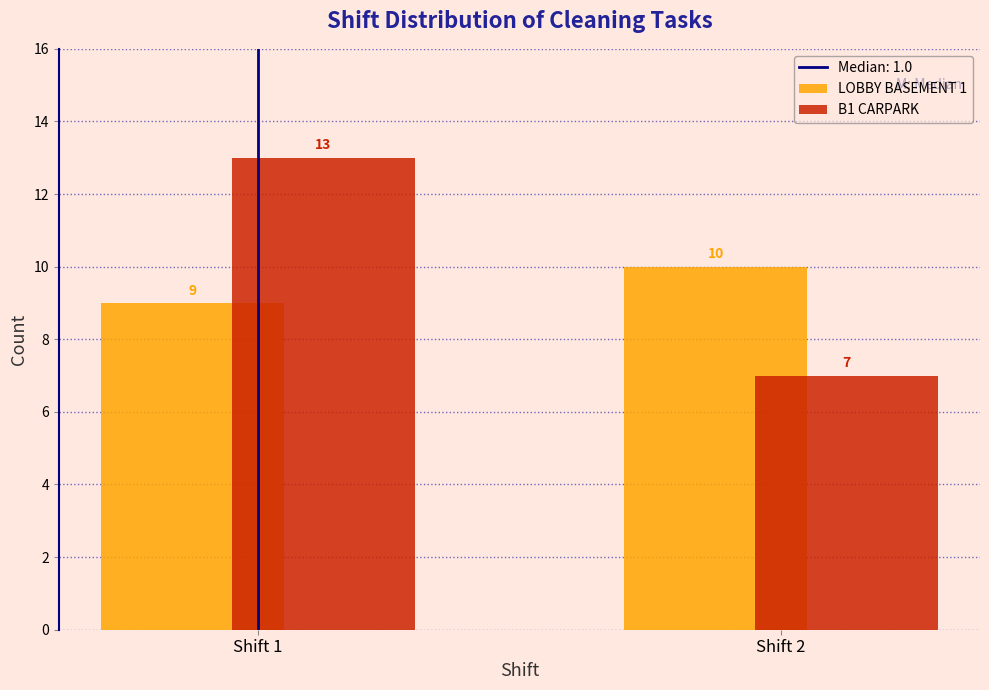

Reading left to right, list all the values displayed in this chart.

LOBBY BASEMENT 1: 9	10
B1 CARPARK: 13	7